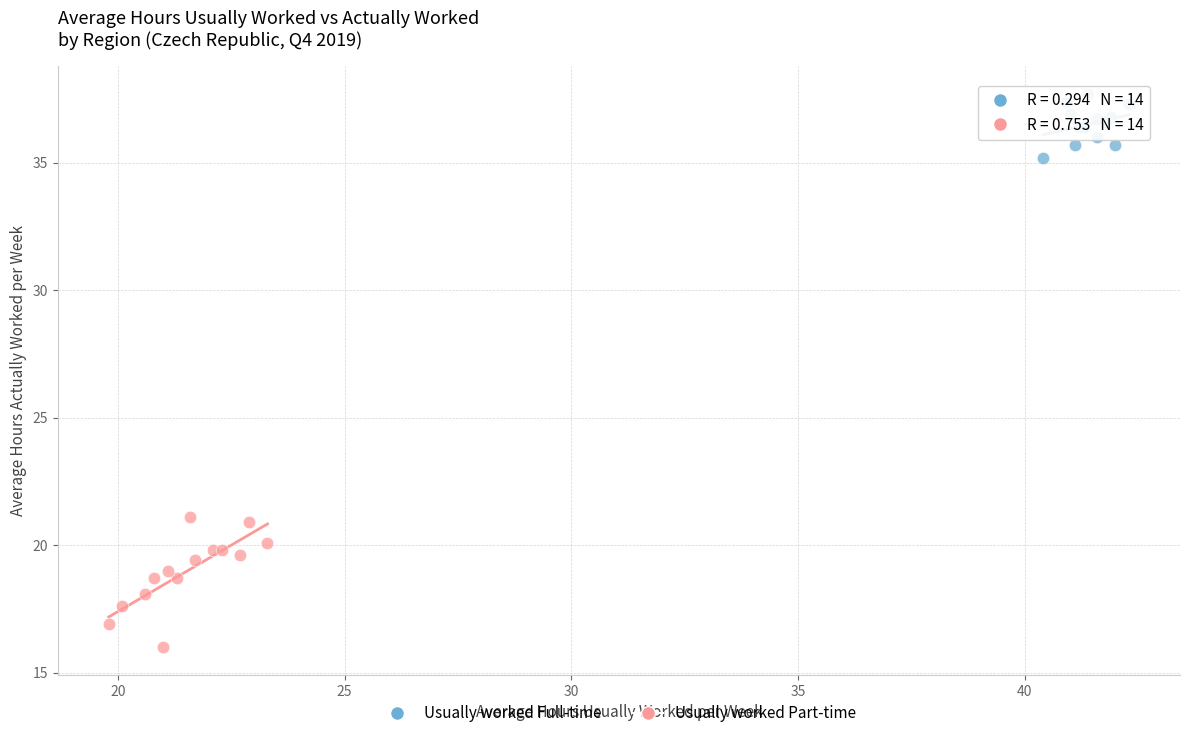

What are all the series names shown in the legend?

Usually worked Full-time, Usually worked Part-time